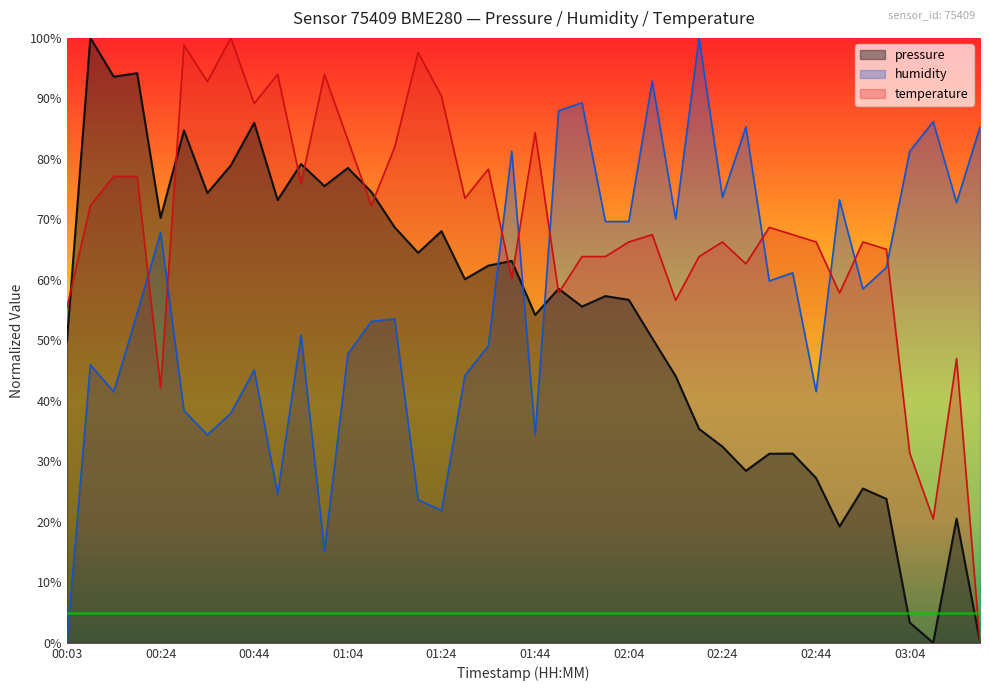

After their last crossing, which series has the higher values: pressure or temperature?

pressure